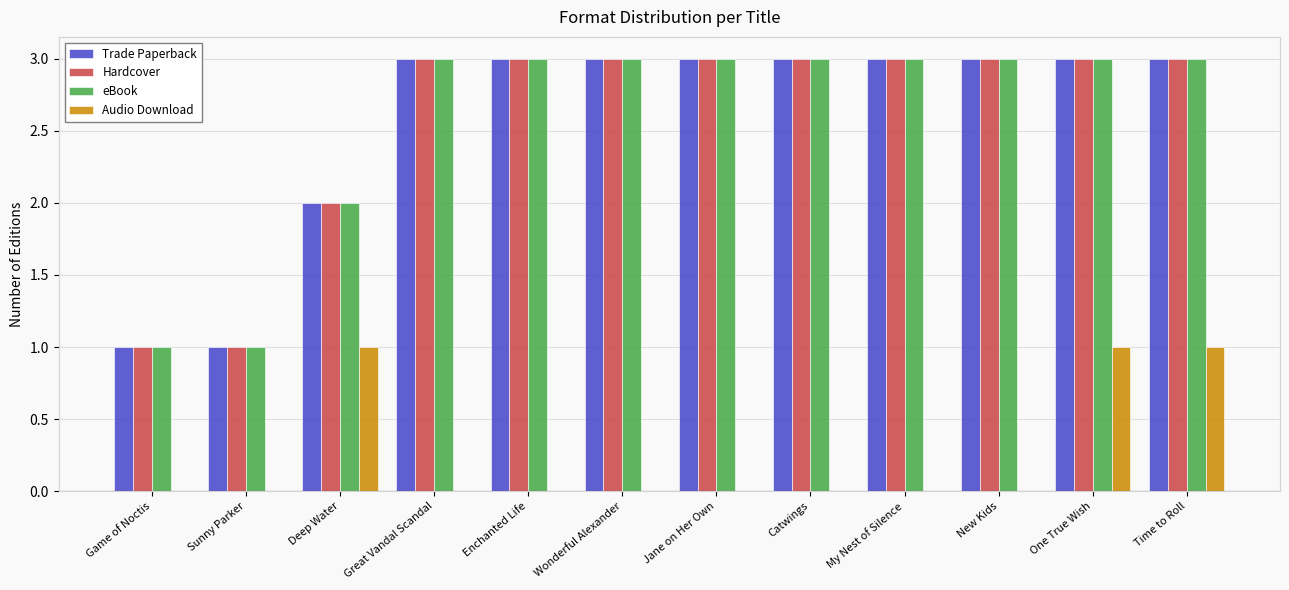

The eBook series shows 2 at Deep Water. True or false?

True